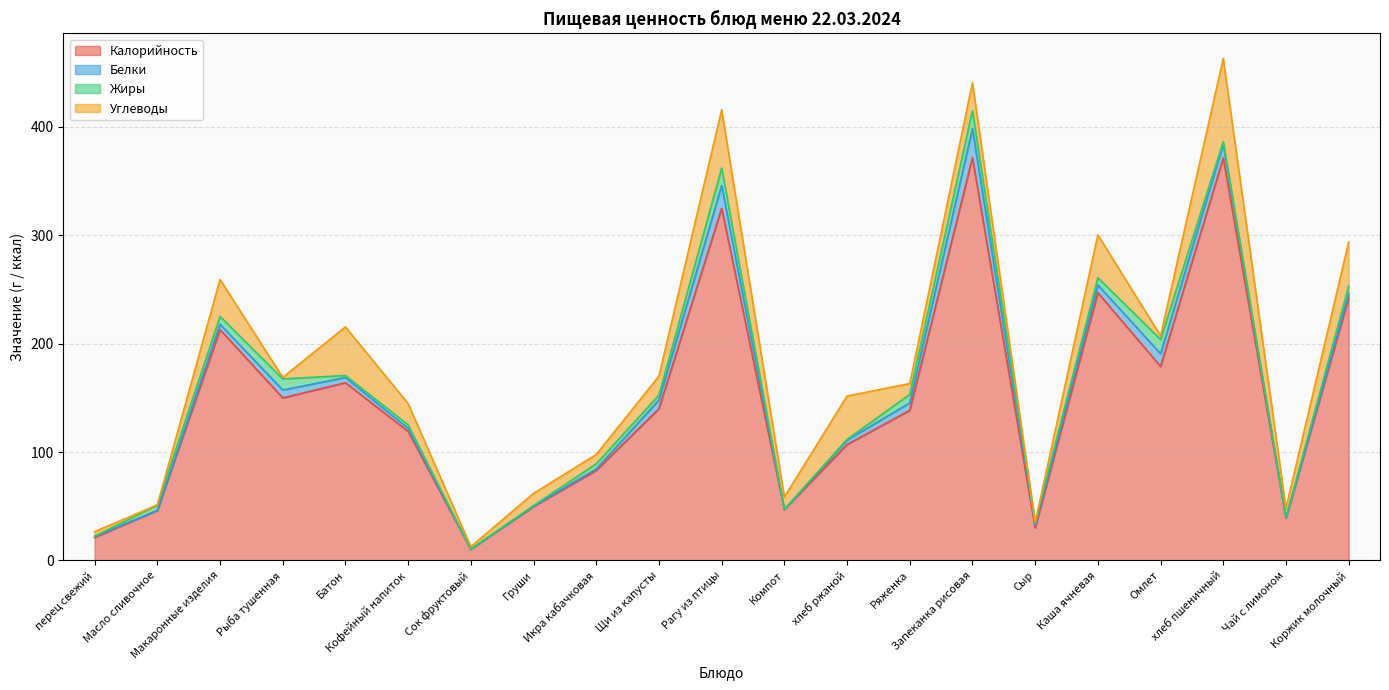

Which label corresponds to the largest value in the chart?

Запеканка рисовая